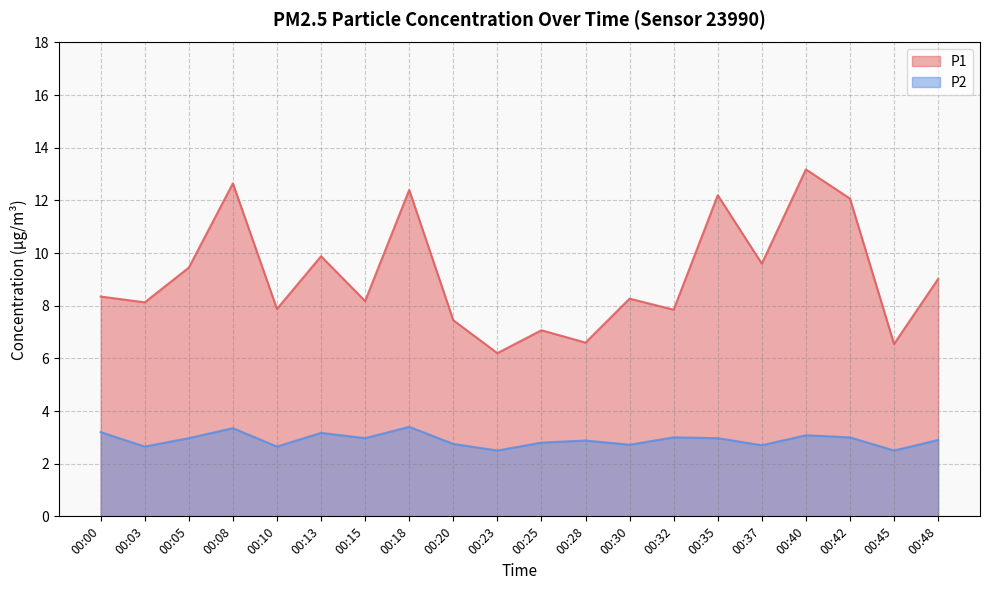

What is the difference between the maximum and second lowest values in the P2 series?

0.9